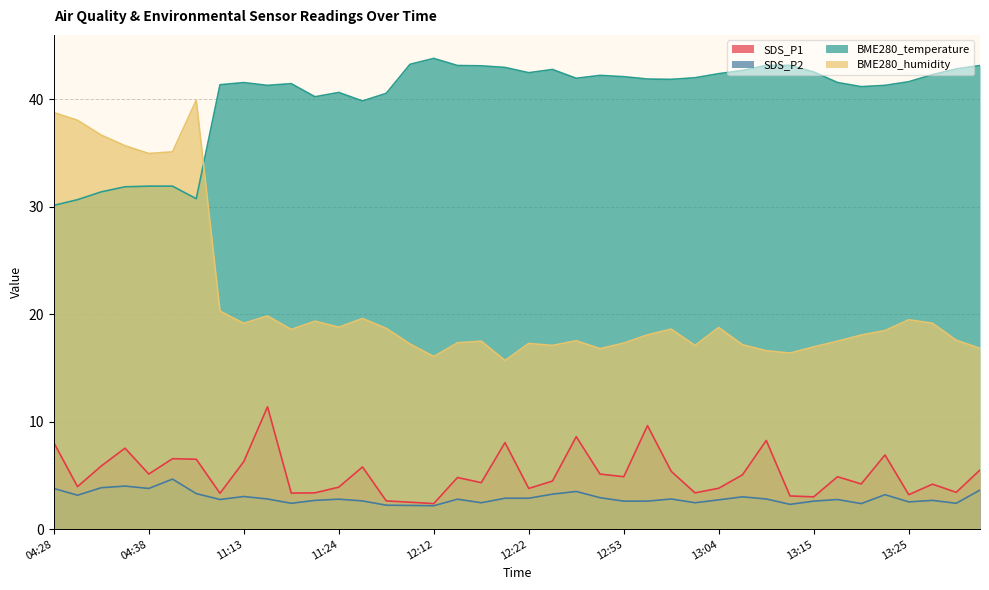

What is the sum of all SDS_P1 values?

206.3